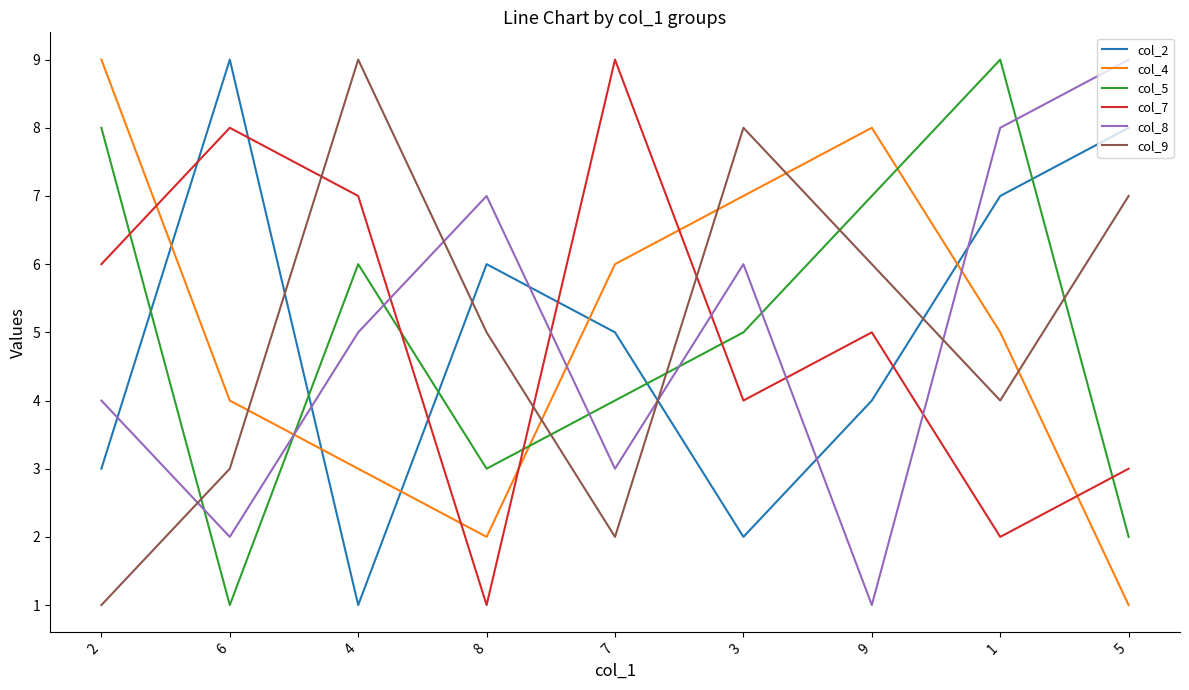

True or false: col_7 and col_8 cross at least once.

True